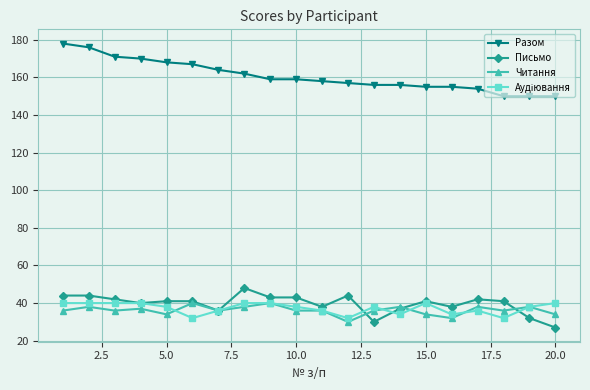

What is the value of the Разом point at the 1st from the left?

178